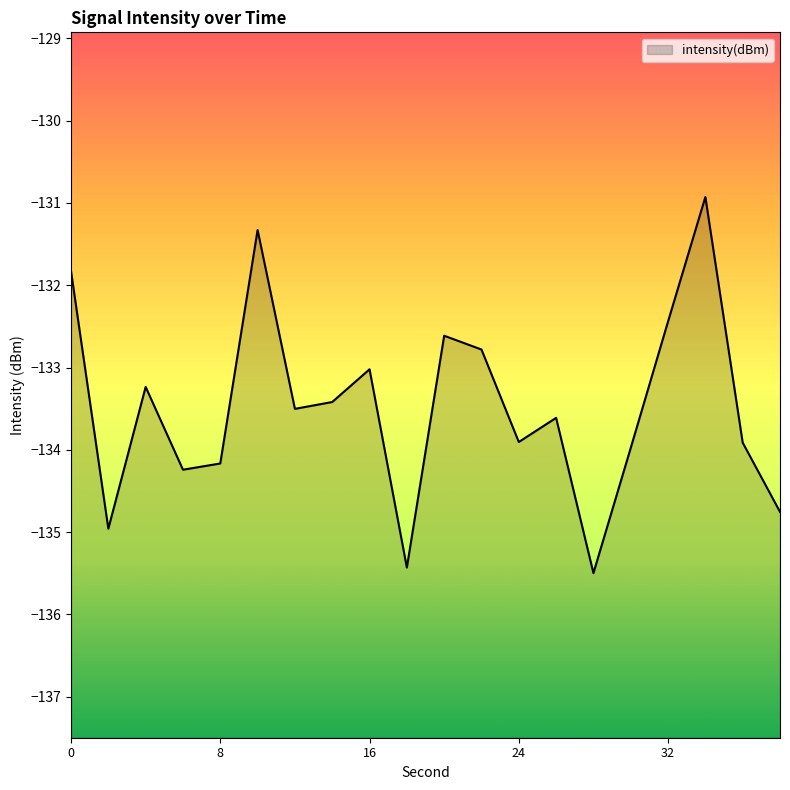

How many categories are shown in the chart?

20